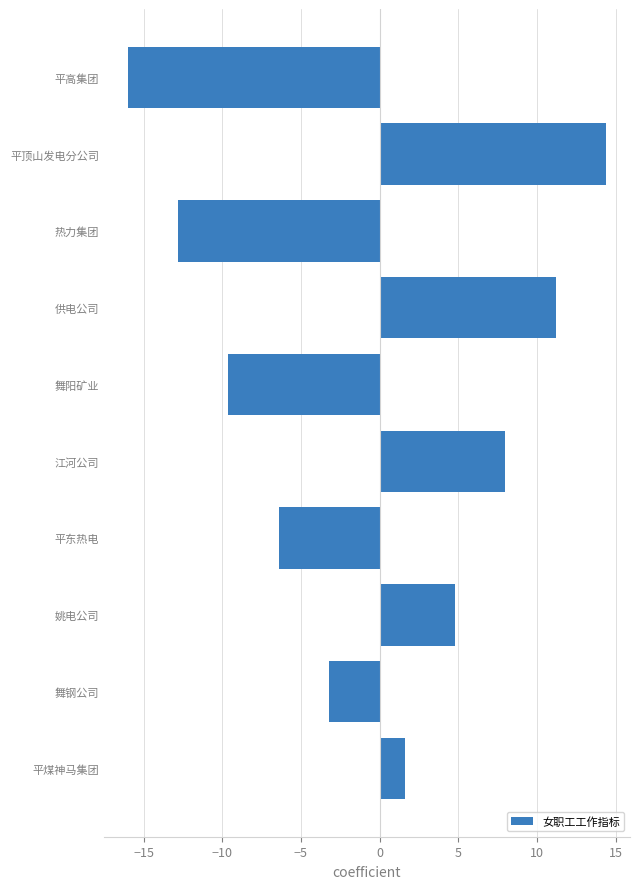

What is the minimum value shown in the chart?

-16.0